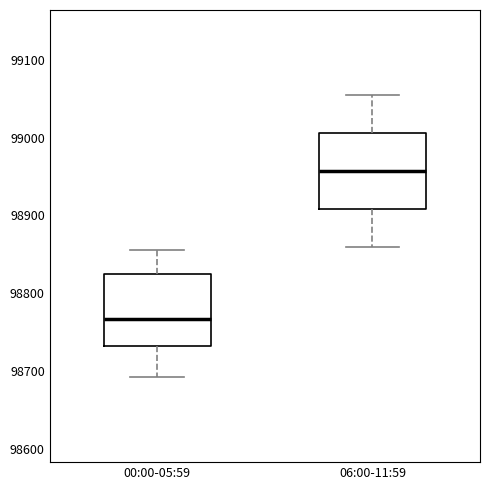

Reading left to right, read every box against the y-axis: the position of its median line, the range the box covers, and the ends of its whiskers. The values are not printed on the chart, so give them approximately, as read against the axis.

00:00-05:59: median 98770, box 98730 to 98830, whiskers 98690 to 98860
06:00-11:59: median 98960, box 98910 to 99010, whiskers 98860 to 99060